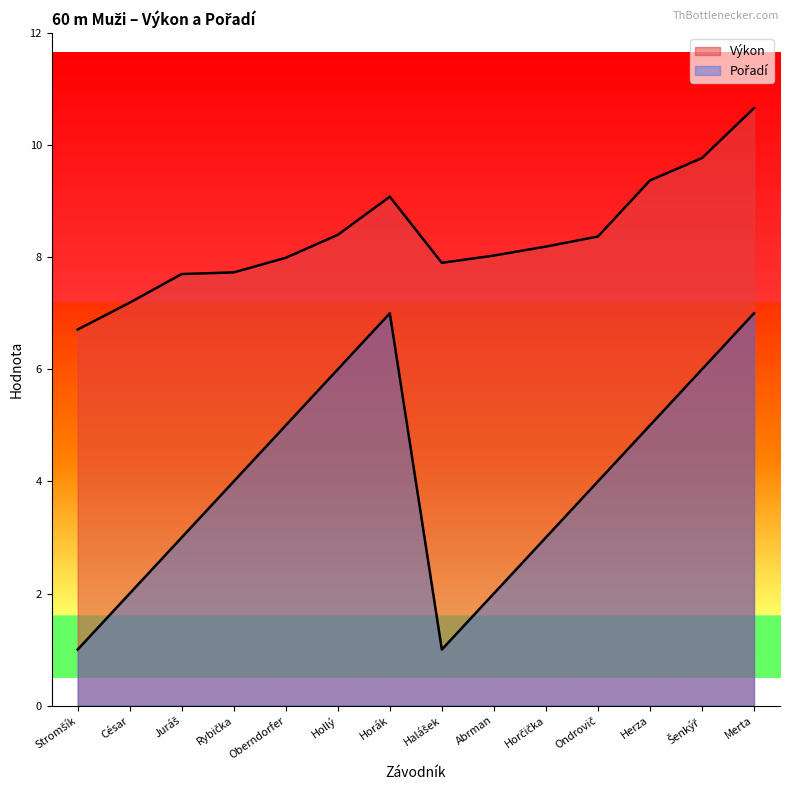

What is the value of the Pořadí point at the 8th from the left?

1.0